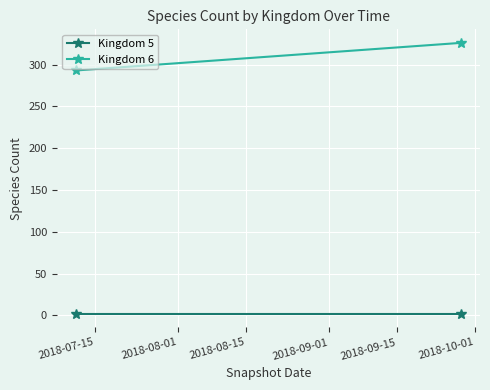

Is the value of Kingdom 5 at 2018-08-01 greater than the value of Kingdom 6 at 2018-08-01?

No